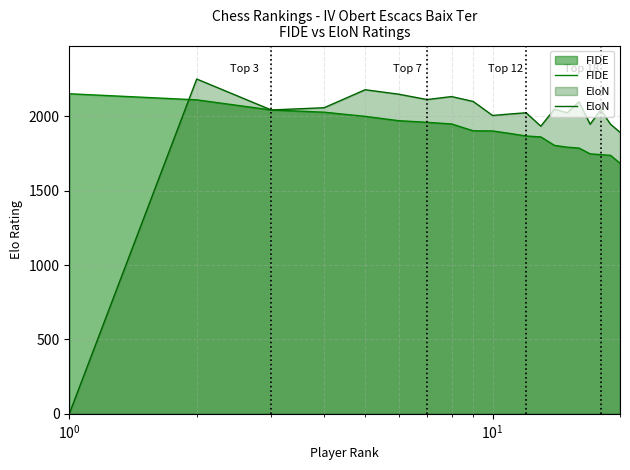

Which series has the largest total across all categories?

EloN